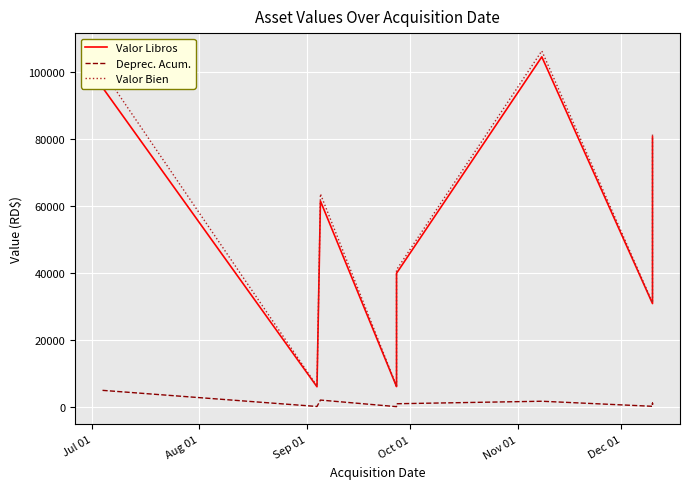

List the series in order of their peak value, highest first.

Valor Bien, Valor Libros, Deprec. Acum.